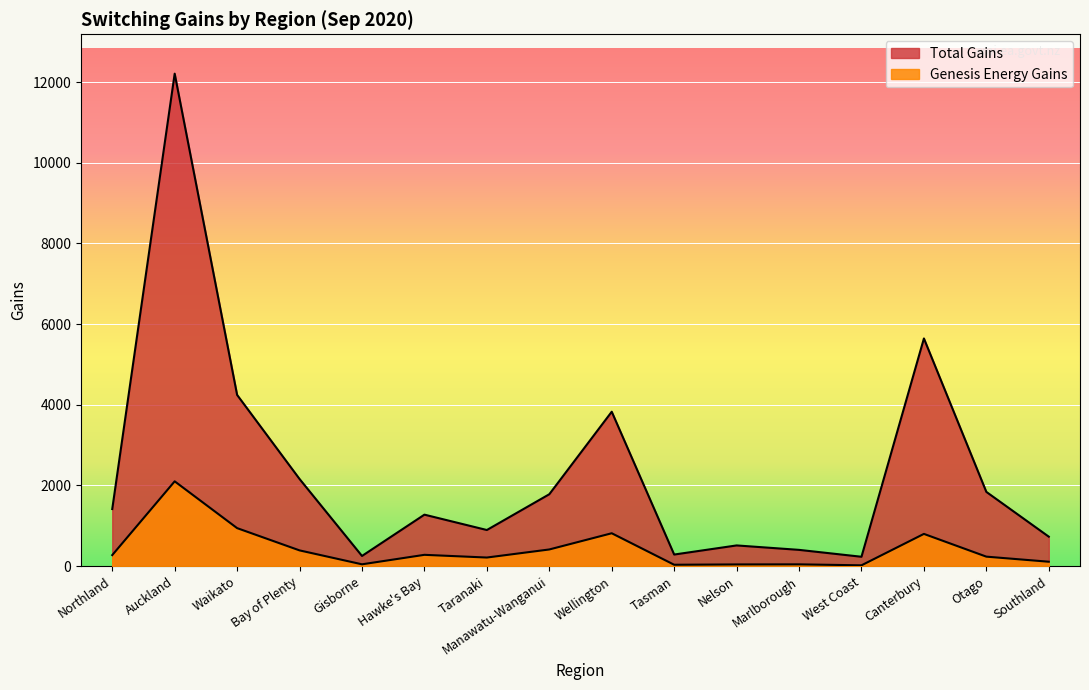

At which label does Genesis Energy Gains reach its peak?

Auckland